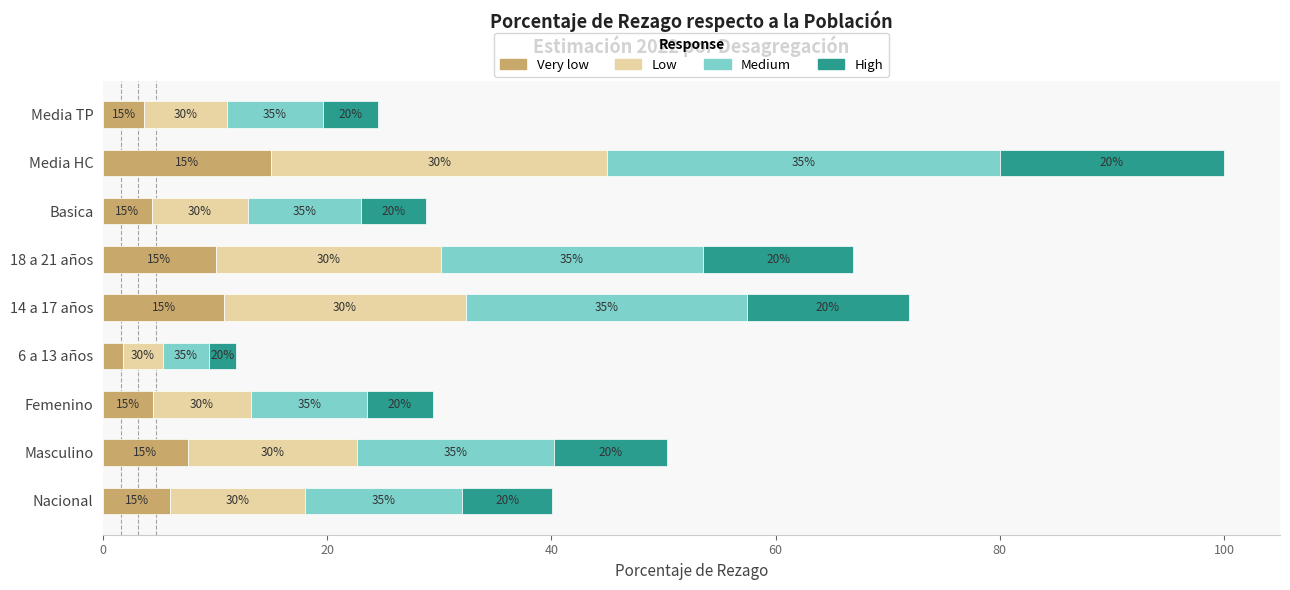

Read the Very low value at Femenino.

4.4